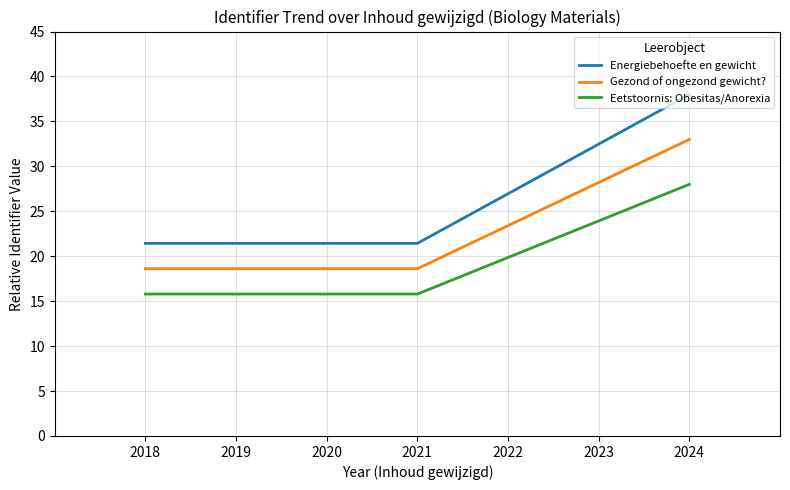

True or false: Eetstoornis: Obesitas/Anorexia has a value of 15.8 at 2020.

True